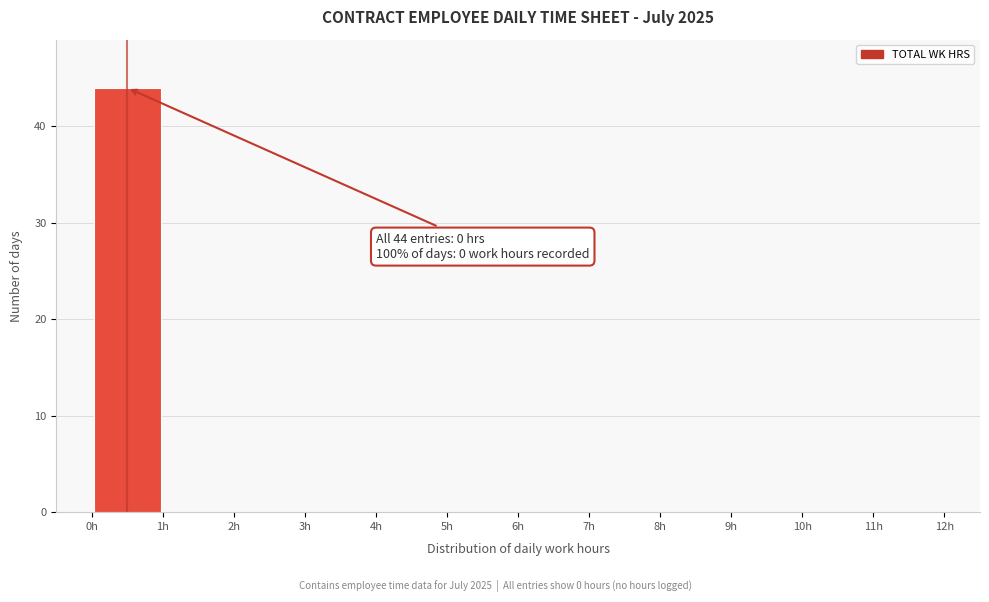

Over which range of the x-axis is the bar tallest?

0 to 1